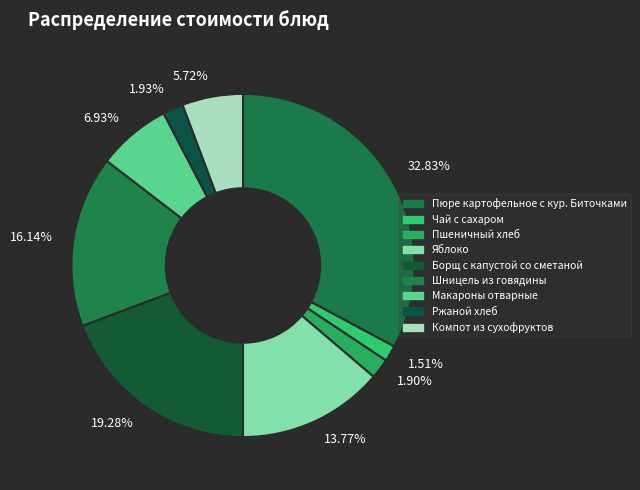

Approximately how many times larger is the value at 19.28% compared to 1.93%?

10.0